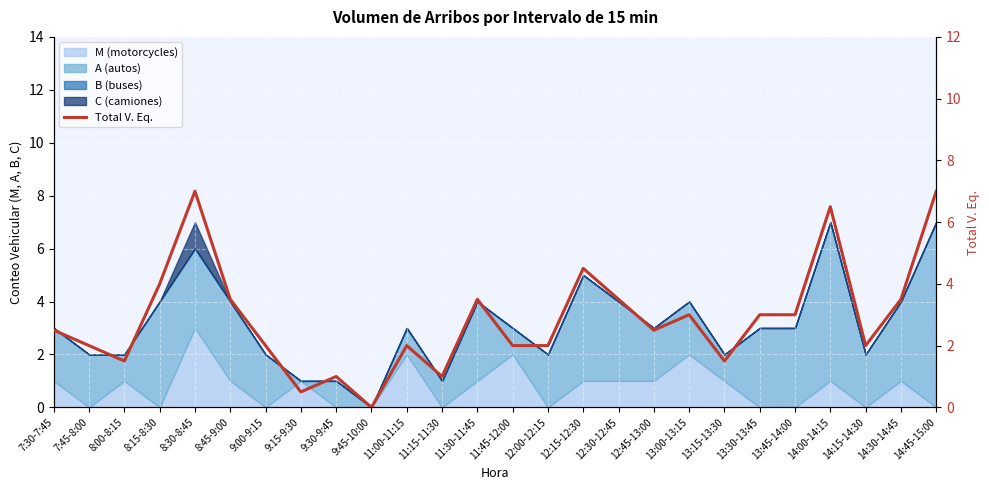

Reading right to left, transcribe all the data shown in this chart.

7.0	3.5	2.0	6.5	3.0	3.0	1.5	3.0	2.5	3.5	4.5	2.0	2.0	3.5	1.0	2.0	0.0	1.0	0.5	2.0	3.5	7.0	4.0	1.5	2.0	2.5